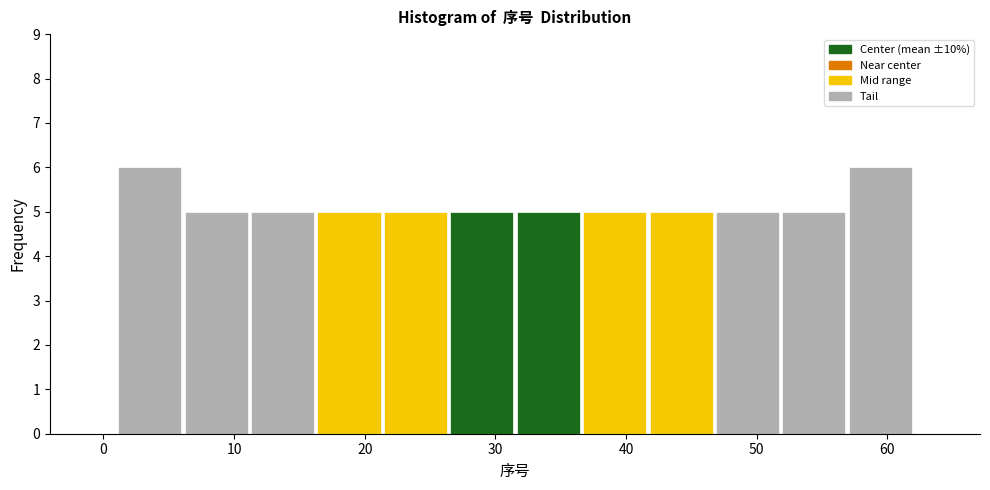

Reading left to right, transcribe this chart: for each bar, give the range it covers on the x-axis and its height. Neither the bar edges nor the heights are printed on the chart, so give them approximately, as read against the axes.

1 to 6: 6
6 to 11: 5
11 to 16: 5
16 to 21: 5
21 to 26: 5
26 to 32: 5
32 to 37: 5
37 to 42: 5
42 to 47: 5
47 to 52: 5
52 to 57: 5
57 to 62: 6